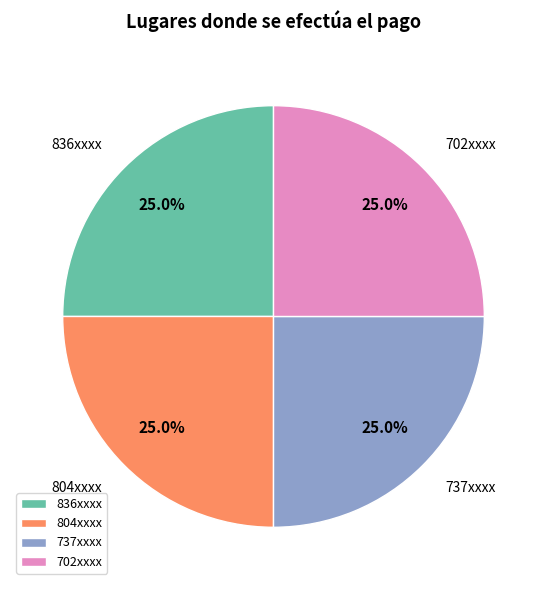

How many segments does this pie chart have?

4